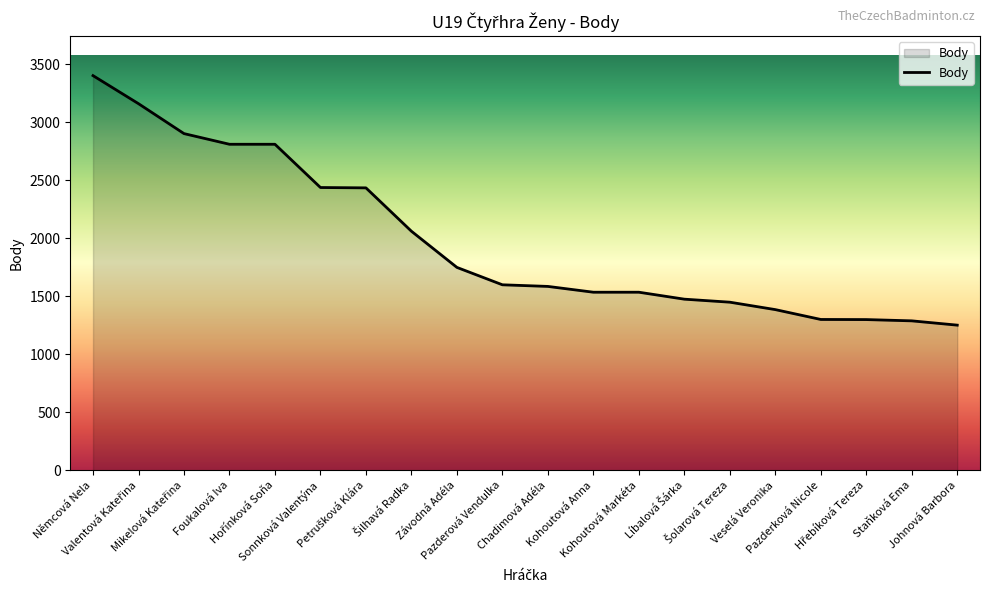

What is the sum of all values?

39493